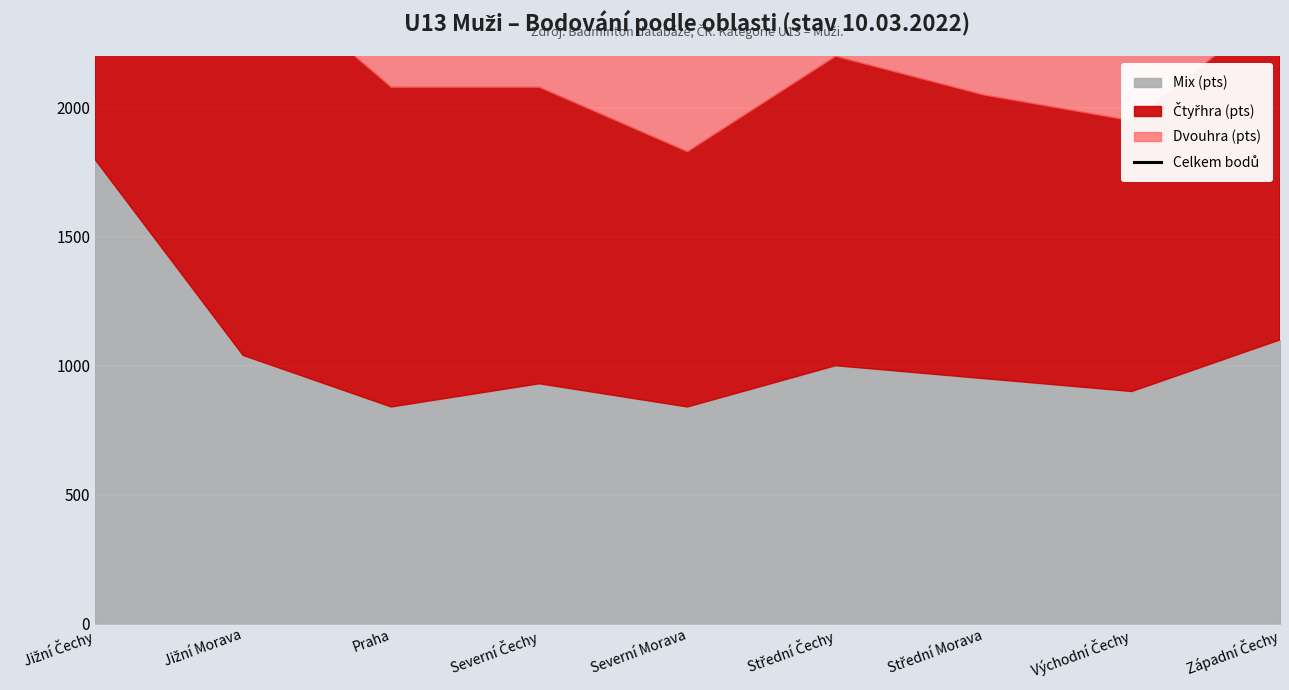

What is the sum of all values?

31350